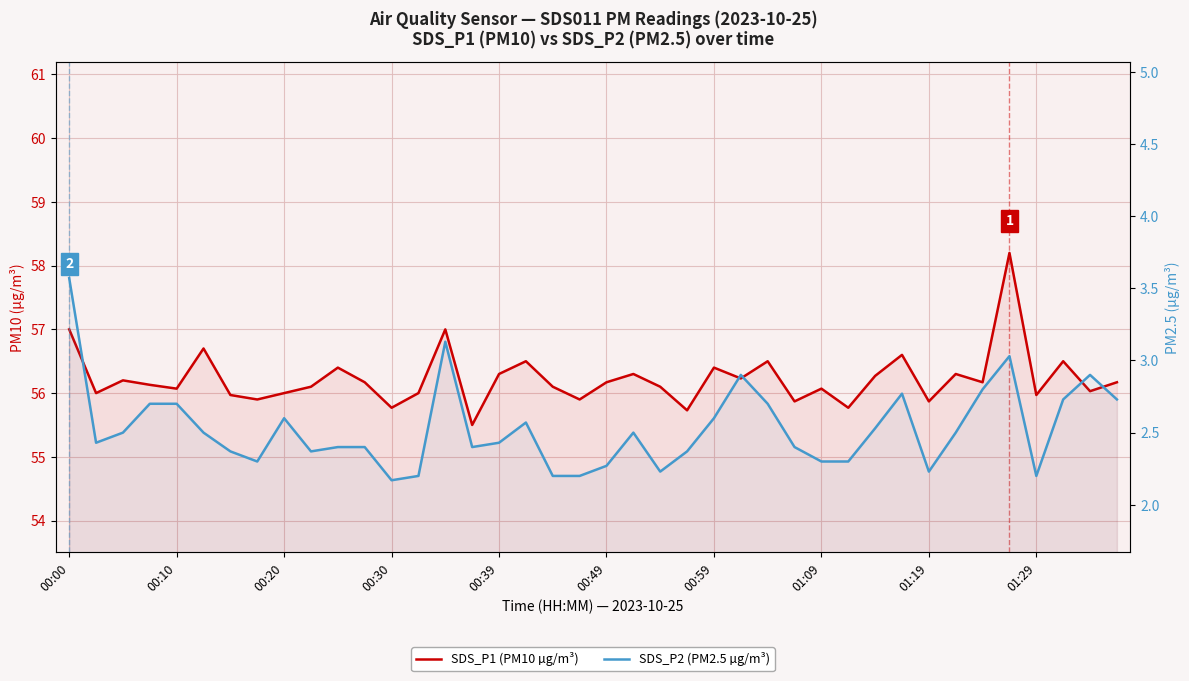

What is the sum of the SDS_P1 (PM10 µg/m³) values at 38 and 26?

112.5